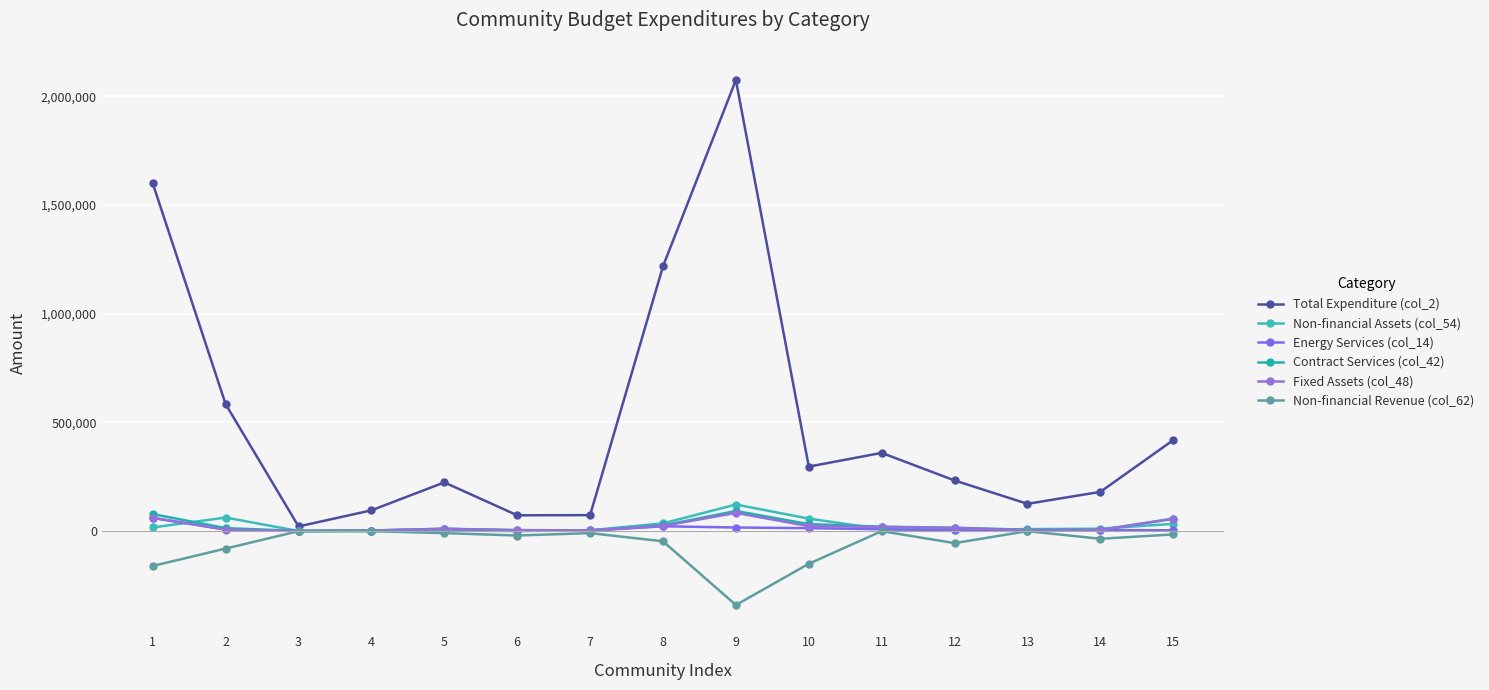

Where does the Contract Services (col_42) series first go above 14053?

1